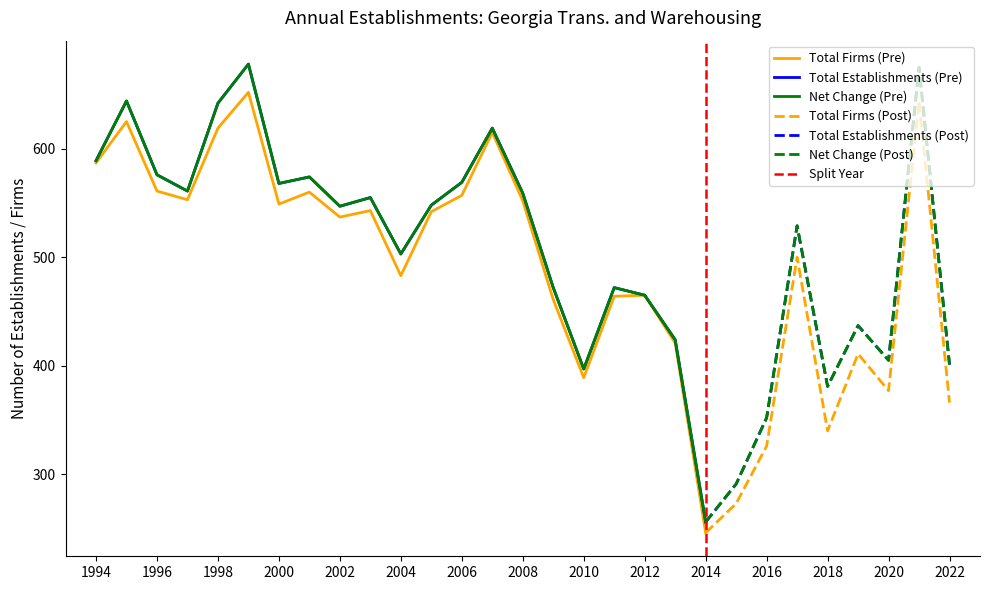

What is the spread (max minus min) of values at 2002?

10